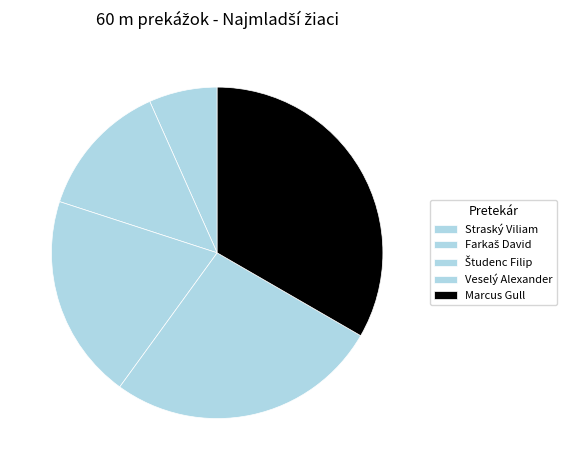

To the nearest percent, what is the average slice percentage?

20%